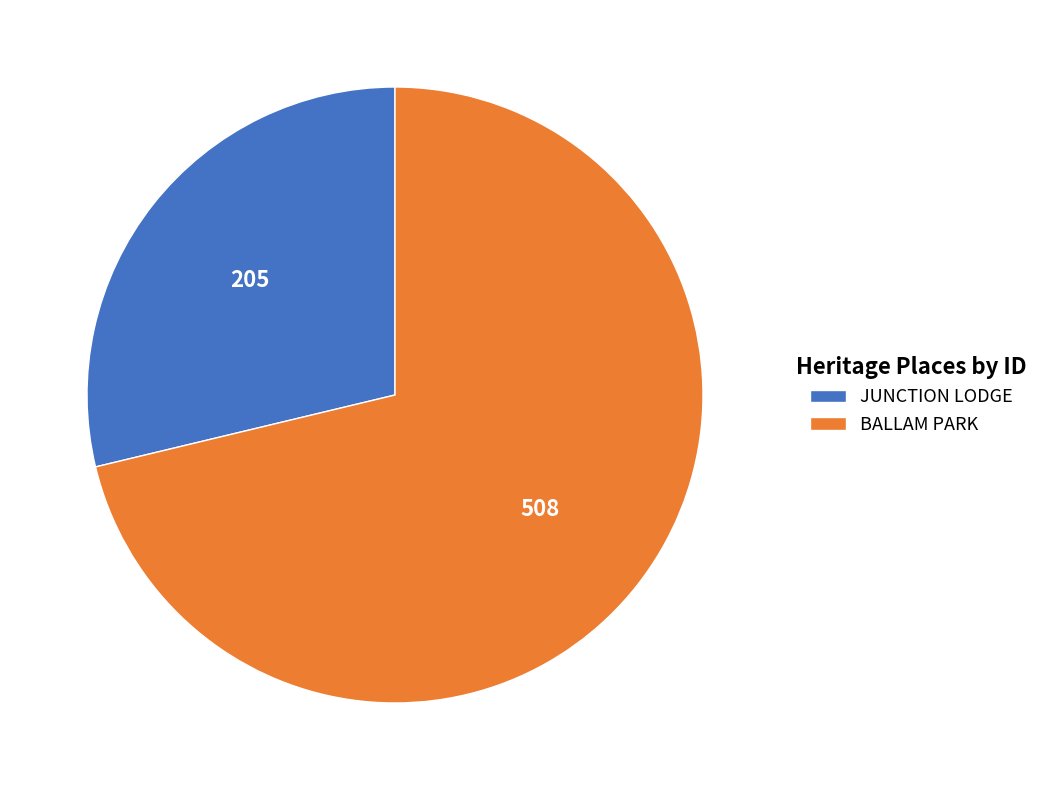

Is BALLAM PARK the majority of the pie?

Yes